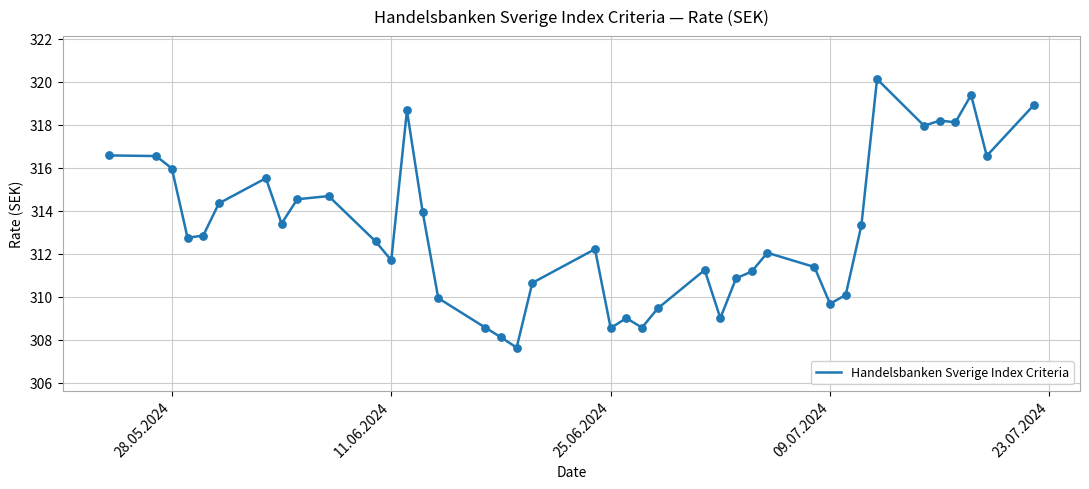

What is the smallest value displayed?

307.6